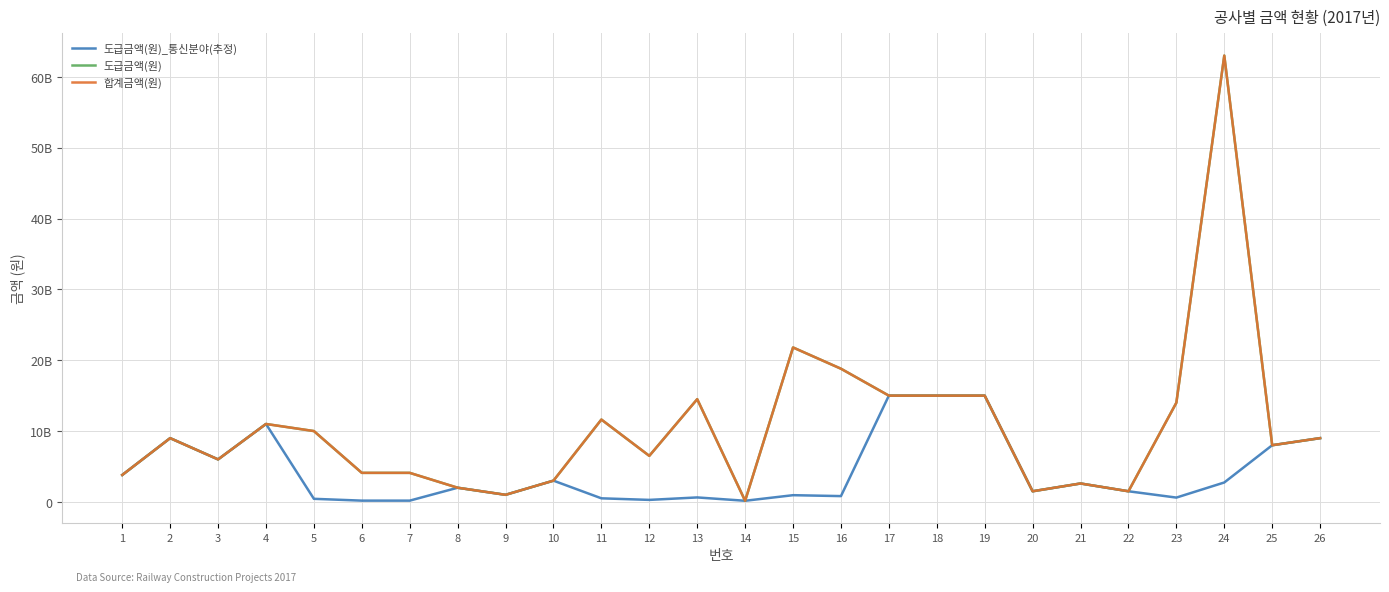

What is the spread (max minus min) of values at 6?

3921650000.0